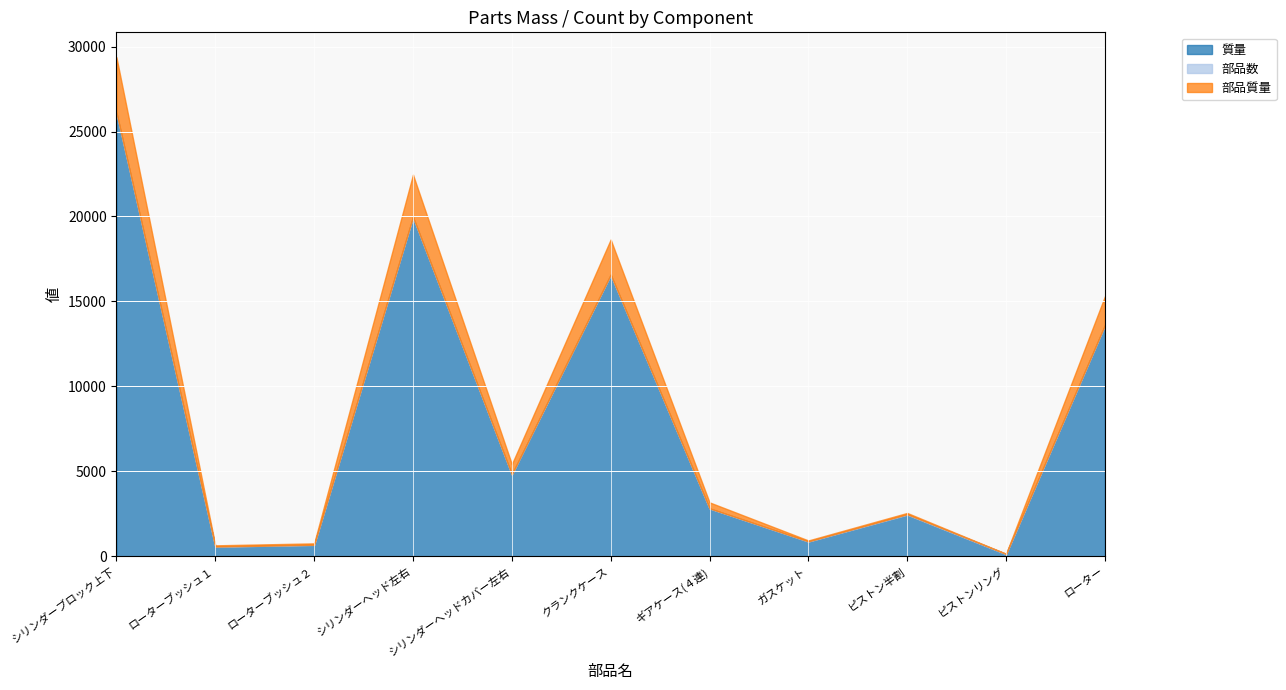

In 質量, how many points are higher than both neighbors (excluding endpoints)?

3